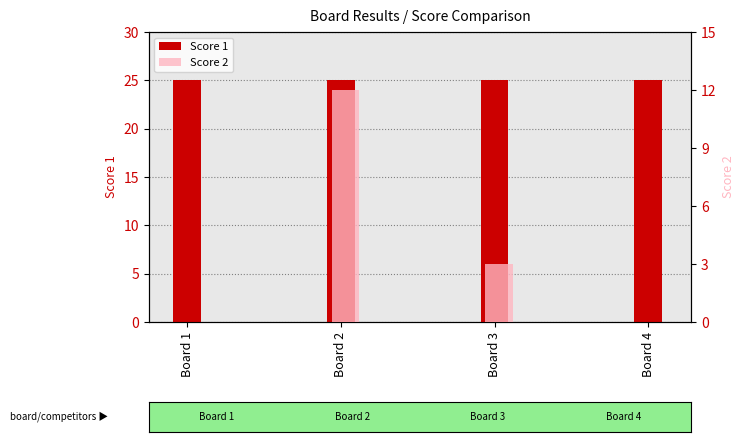

The value of Score 1 at Board 1 is 25. True or false?

True